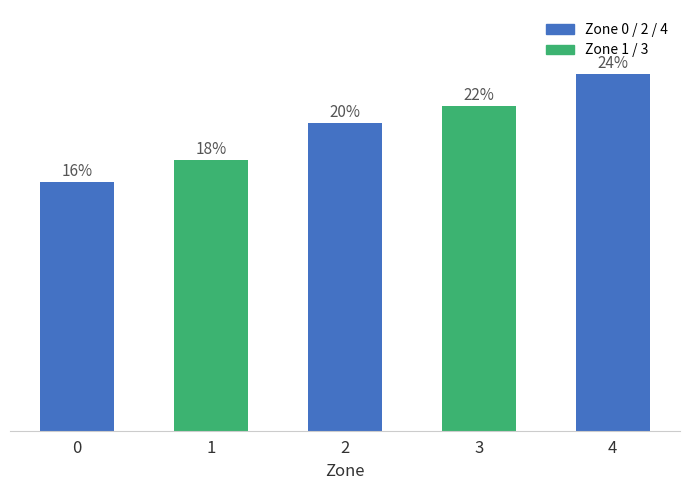

Does the chart contain any negative values?

No